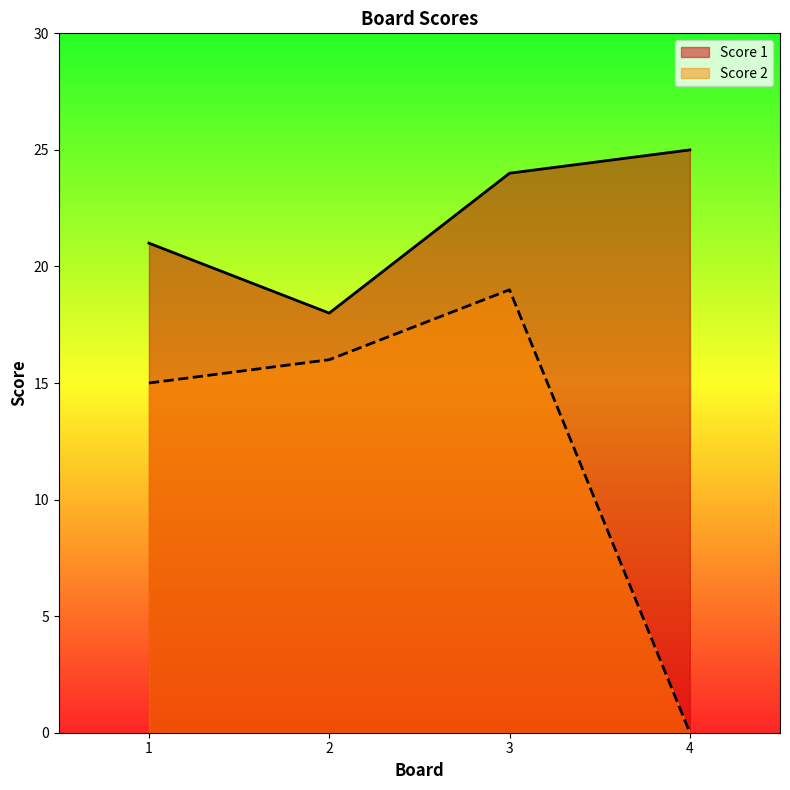

At which category does the chart reach its peak across all series?

4